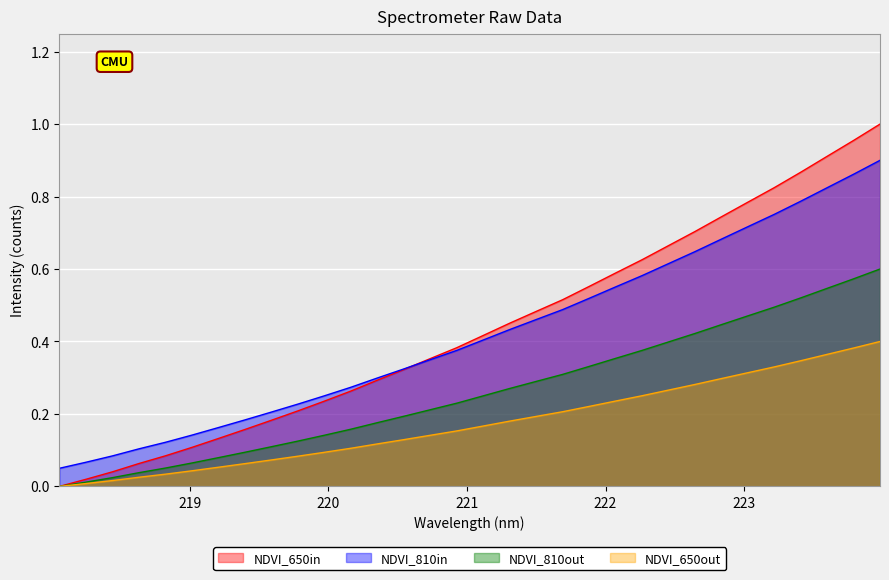

Is it true that the value at 221.1174 is 0.4?

True